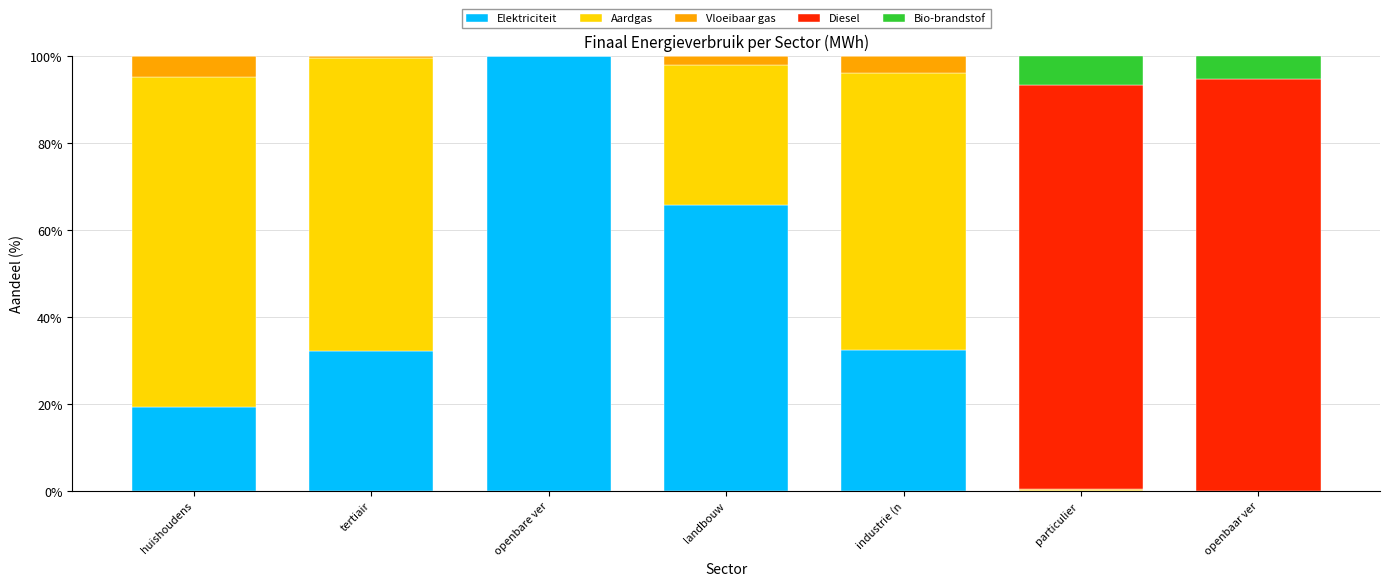

What is the highest value of the Elektriciteit series?

100.0